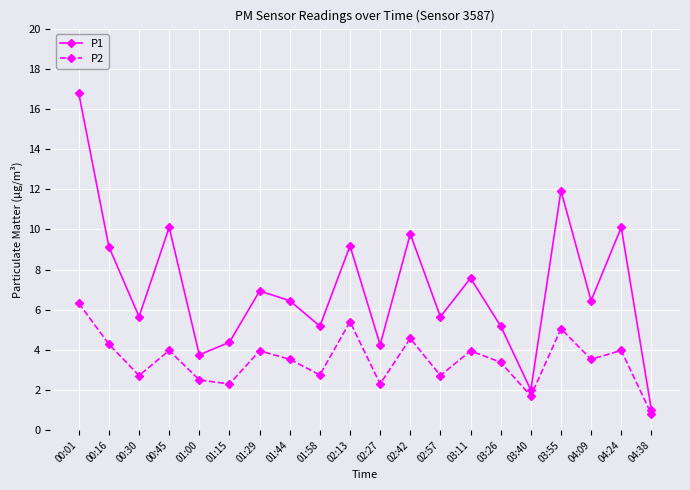

What is the sum of all P2 values?

69.7